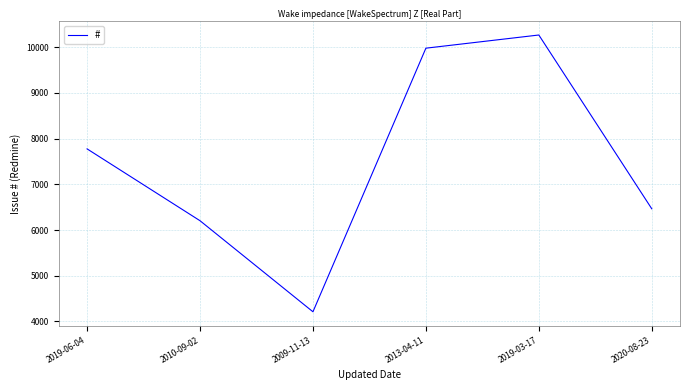

Which has a higher value, 2019-03-17 or 2013-04-11?

2019-03-17